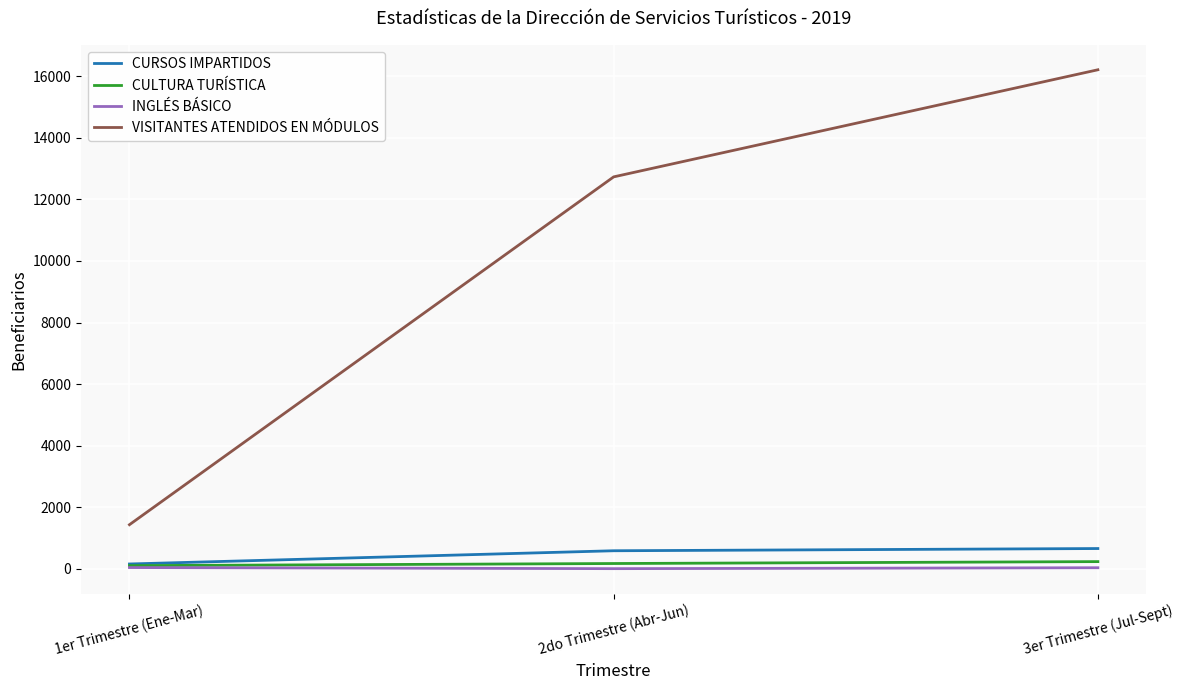

The value of VISITANTES ATENDIDOS EN MÓDULOS at 1er Trimestre (Ene-Mar) is 1429. True or false?

True